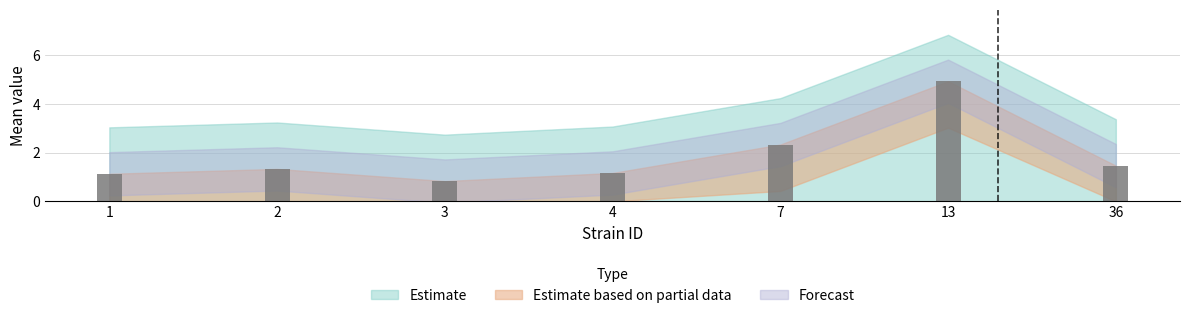

Reading left to right, what are all the values shown in this chart?

1.1	1.3	0.8	1.2	2.3	4.9	1.5